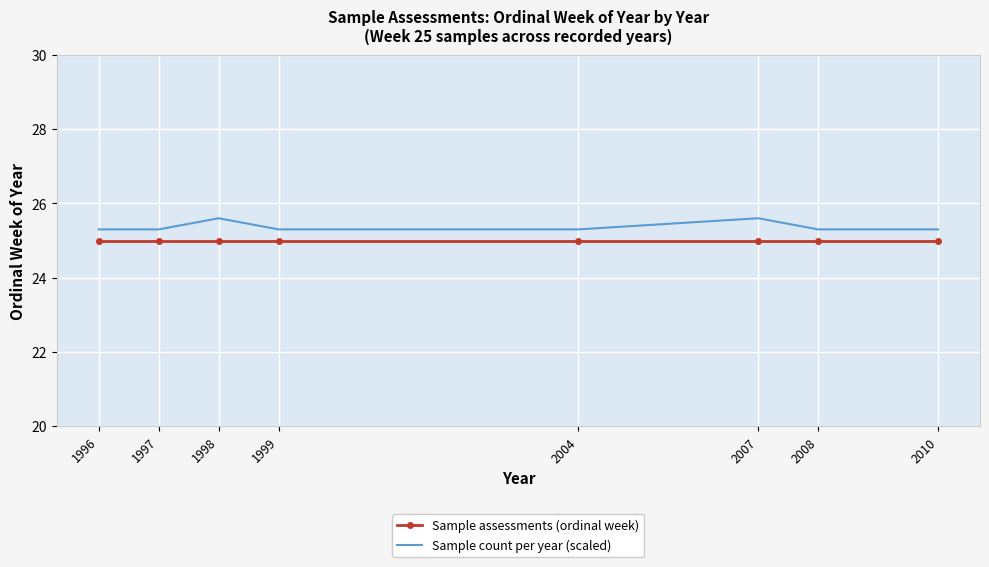

True or false: Sample count per year (scaled) and Sample assessments (ordinal week) intersect in this chart.

False